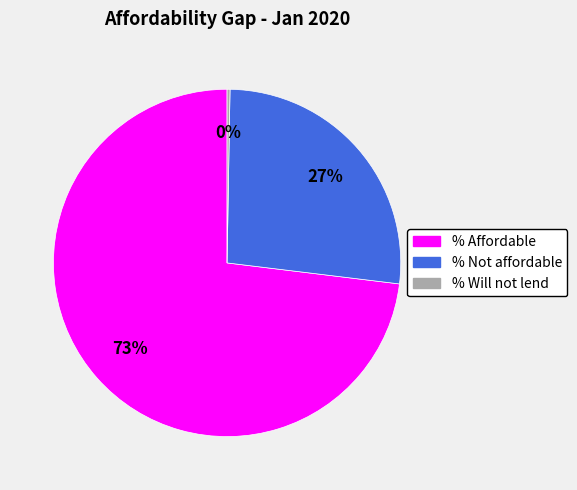

Which category has the biggest portion of the pie?

% Affordable